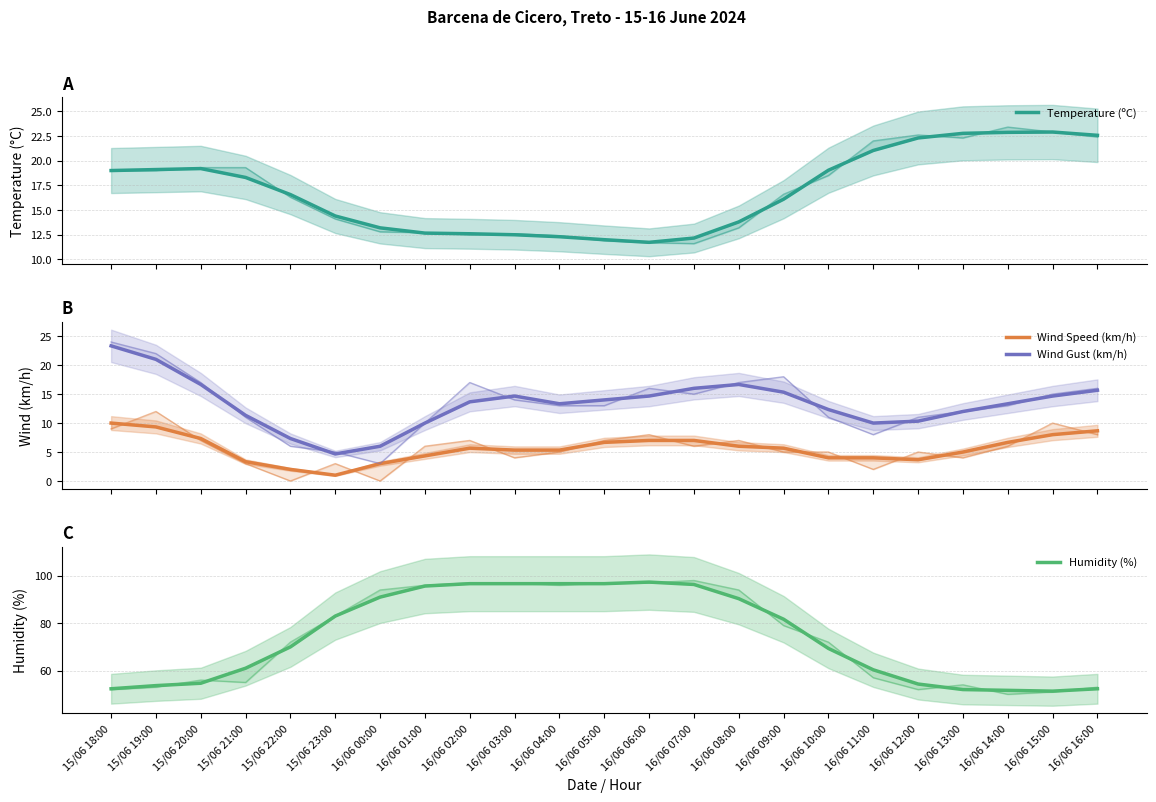

Is it true that Wind Gust (km/h) equals 15.5 at 15/06 21:00?

False